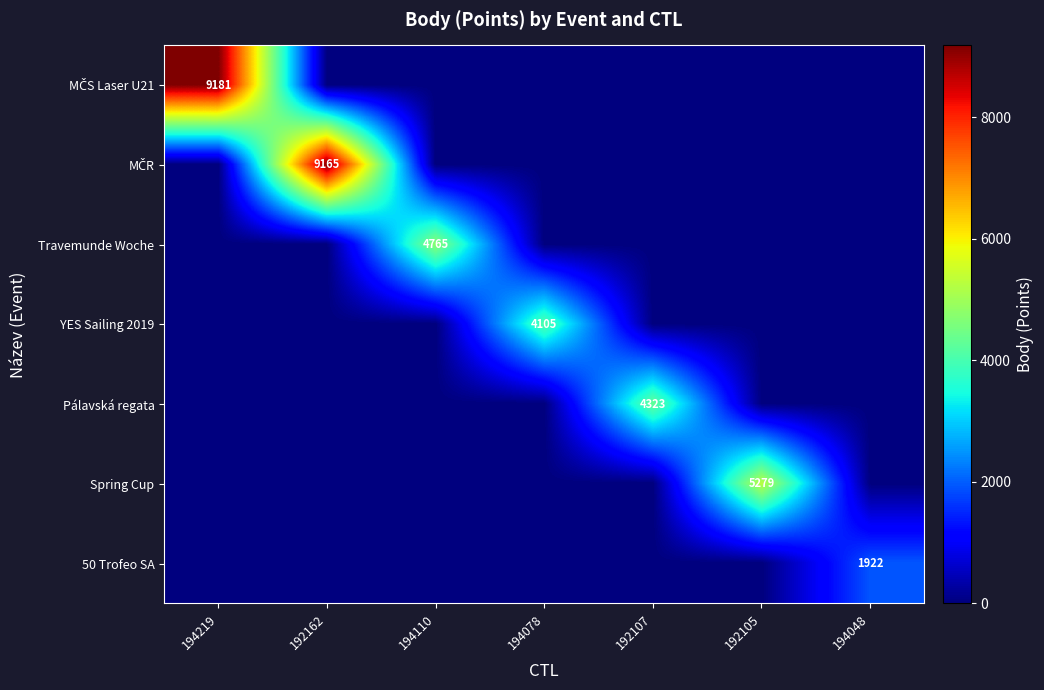

The value of Spring Cup at 192105 is 5279. True or false?

True